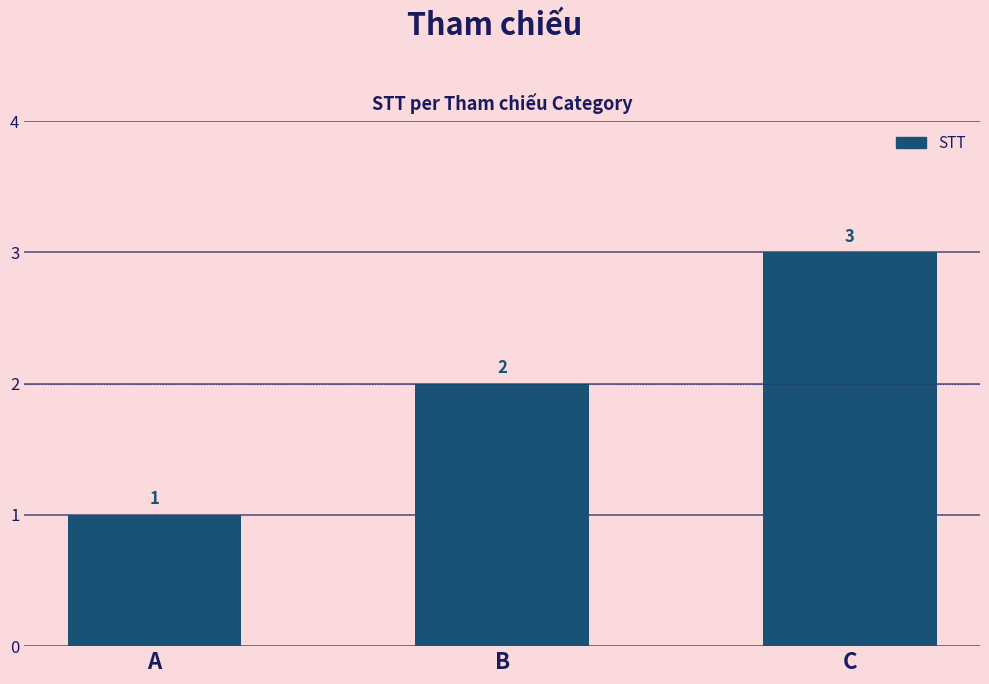

What is the difference between the values at C and B?

1